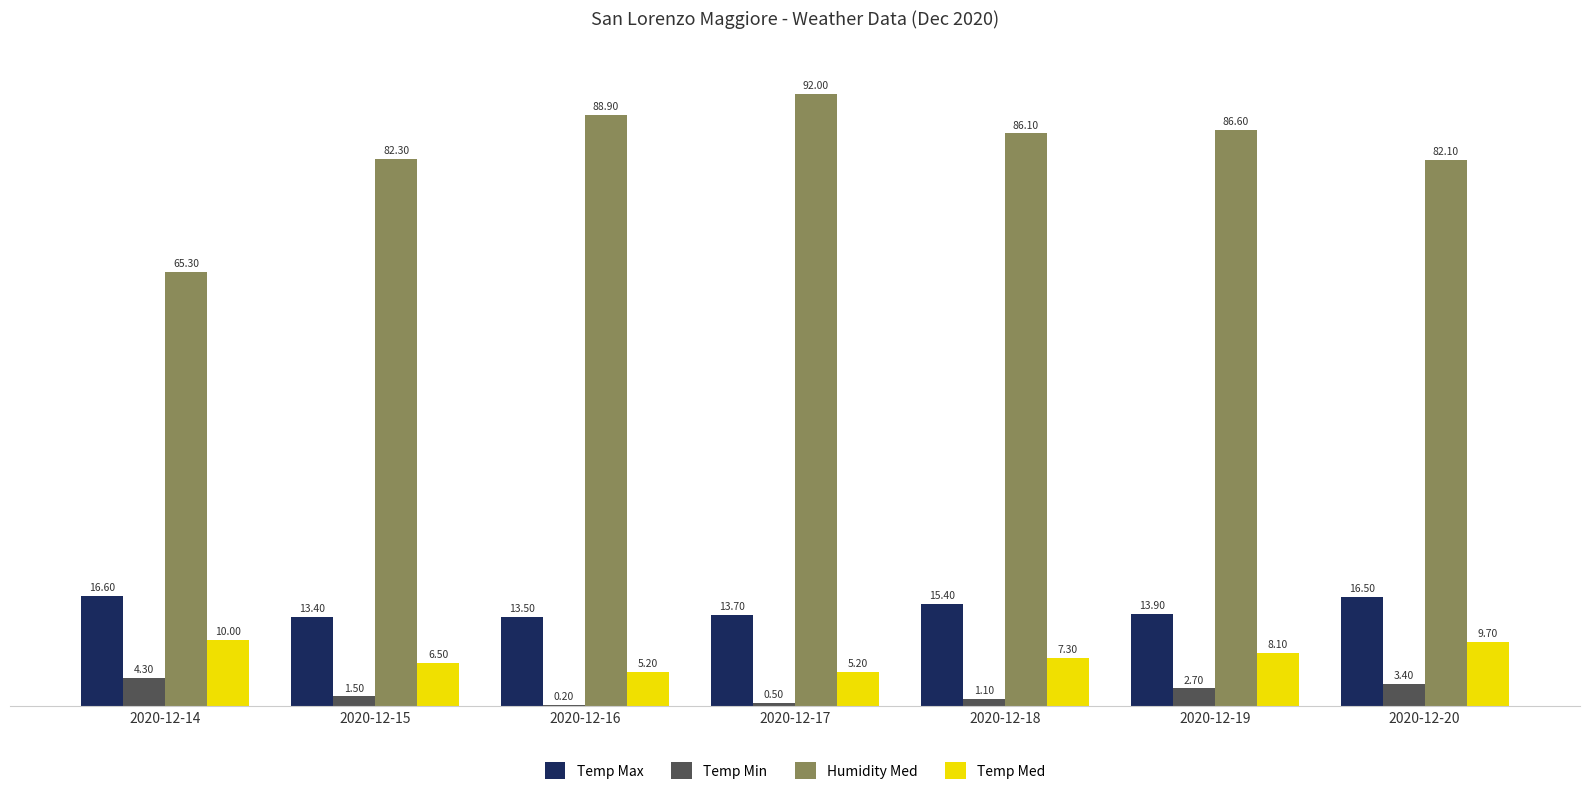

At which category is the sum across all series the highest?

2020-12-20